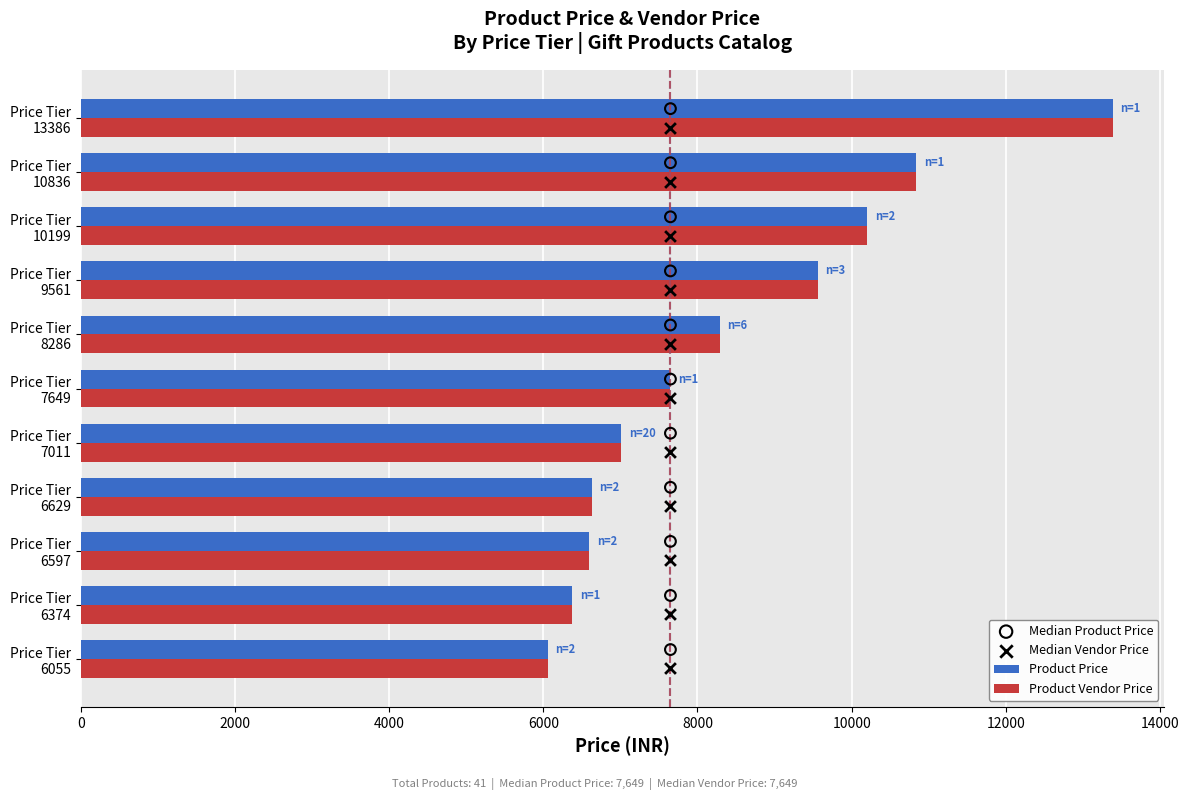

Which series reaches the minimum Y coordinate?

Product Price